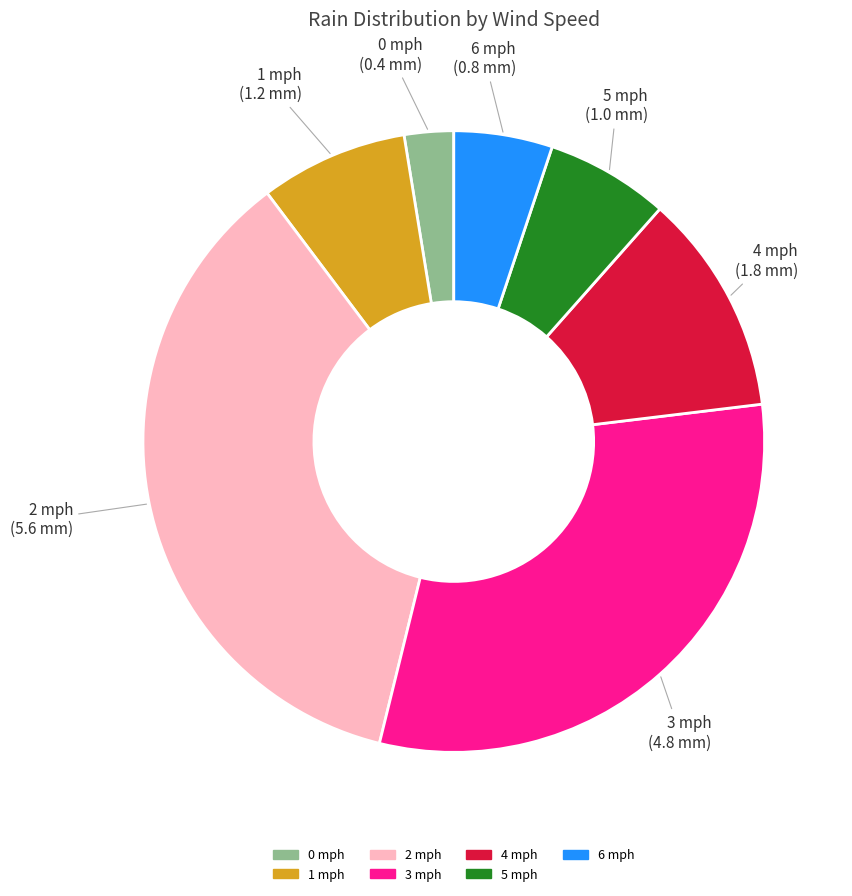

Is there a majority slice in this chart?

No